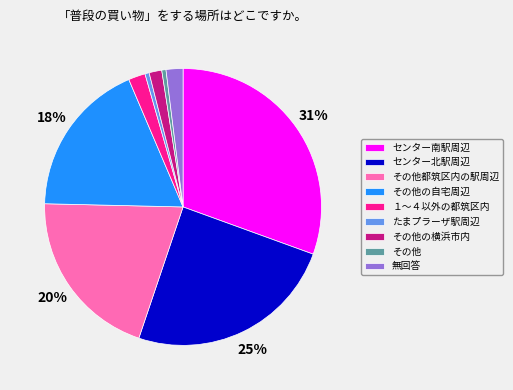

True or false: その他の自宅周辺 accounts for 33% of the total.

False